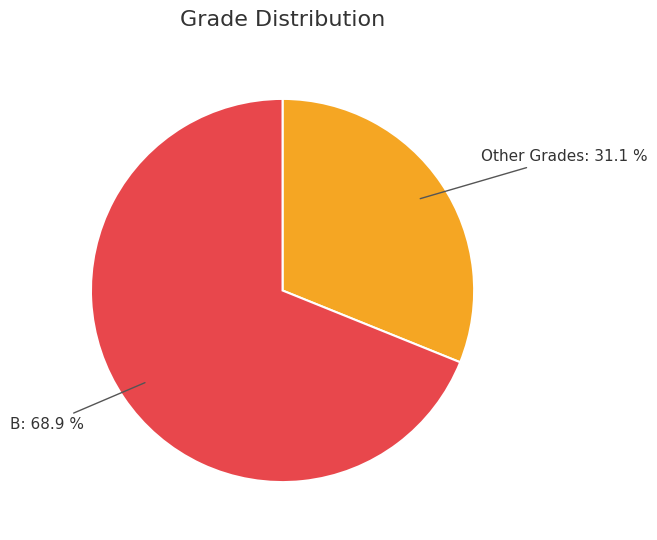

The B slice represents 69% of the pie. True or false?

True